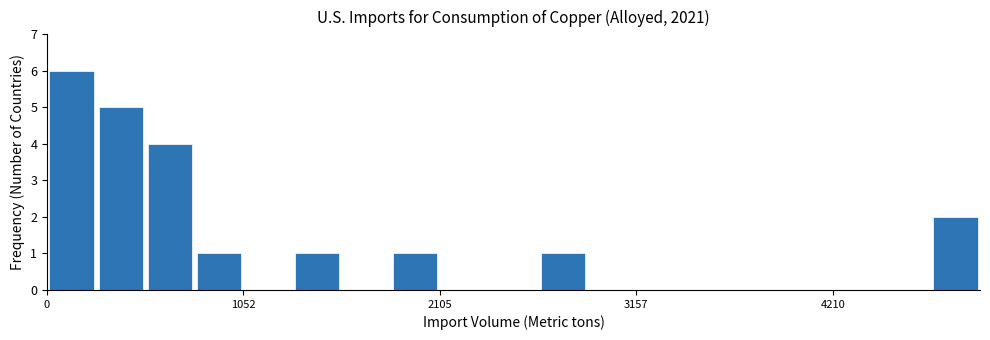

Around what value on the x-axis is the tallest bar? Give the approximate position of its centre, as read against the axis.

200